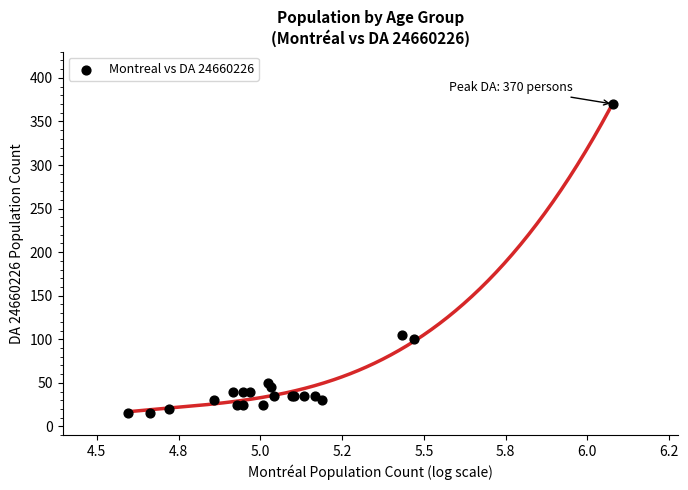

What Y value in the scatter plot is closest to 192?

105